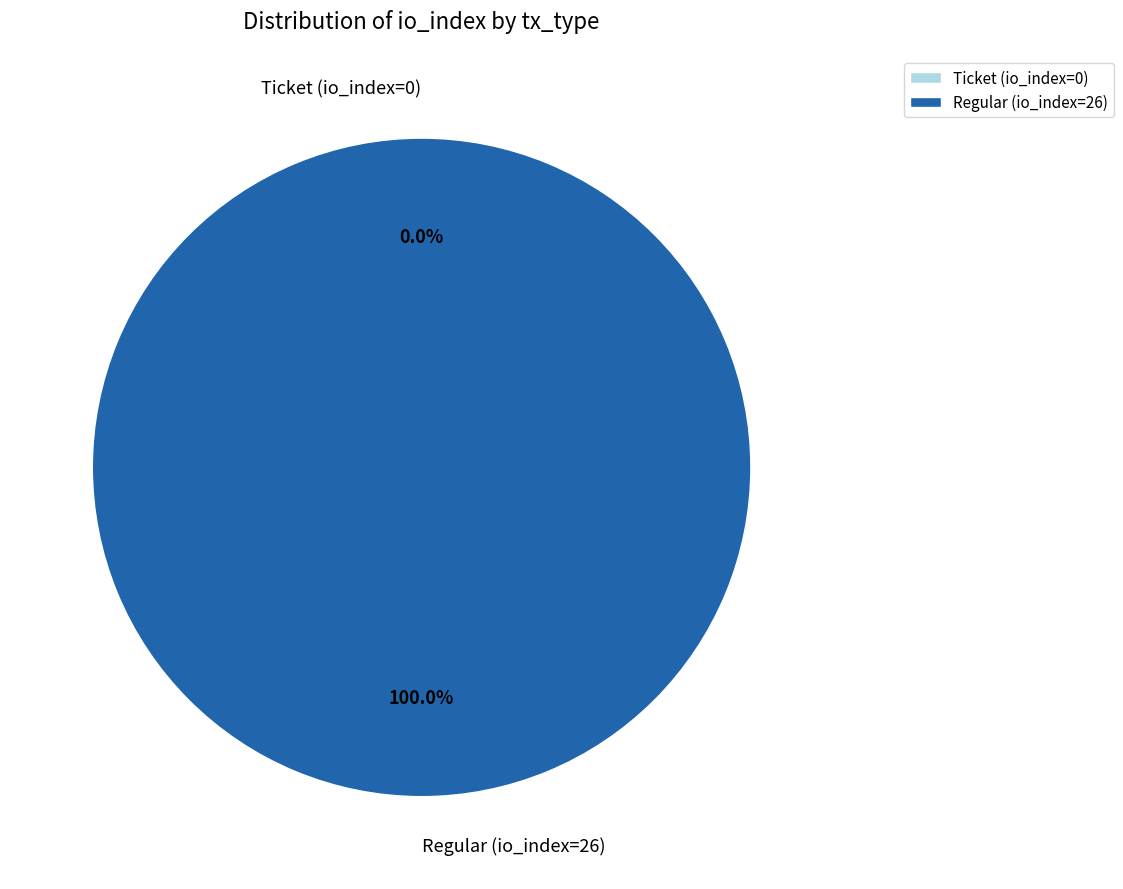

What is the change in value from Ticket (io_index=0) to Regular (io_index=26)?

+26